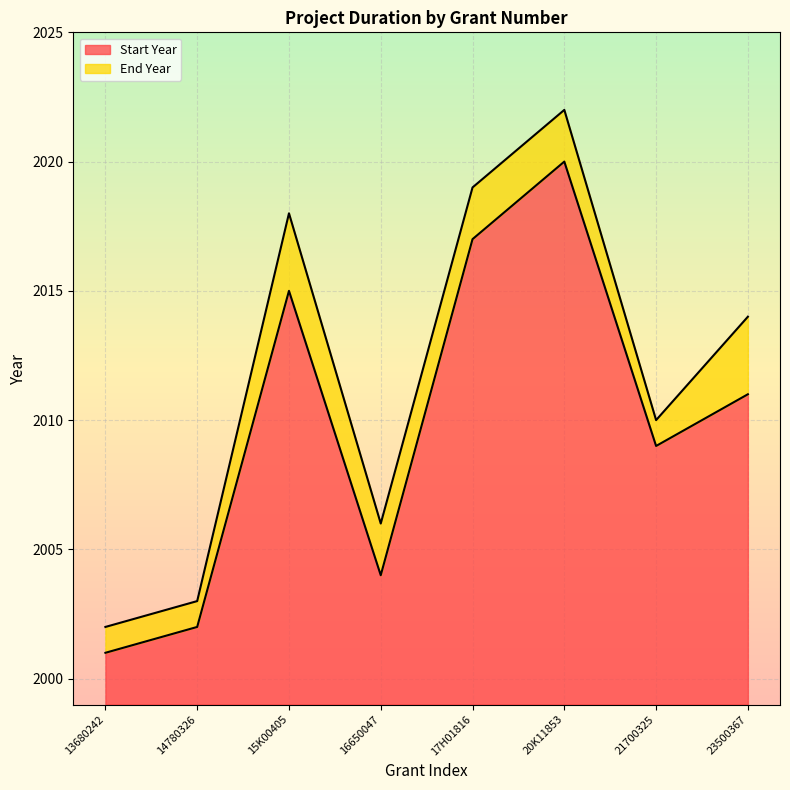

Does the chart display data point markers on the line(s)?

No